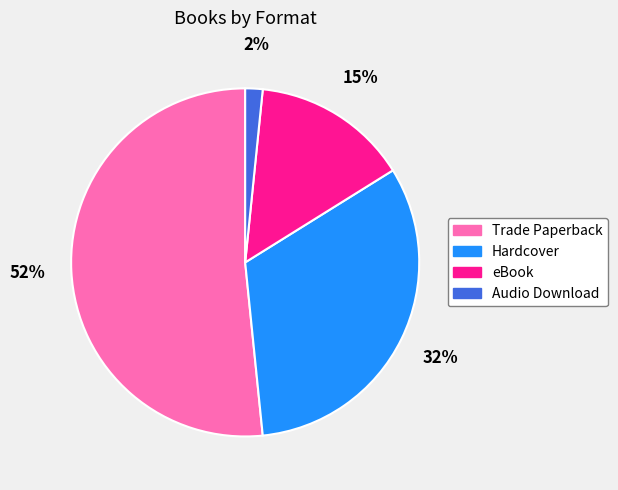

True or false: Hardcover accounts for 24% of the total.

False